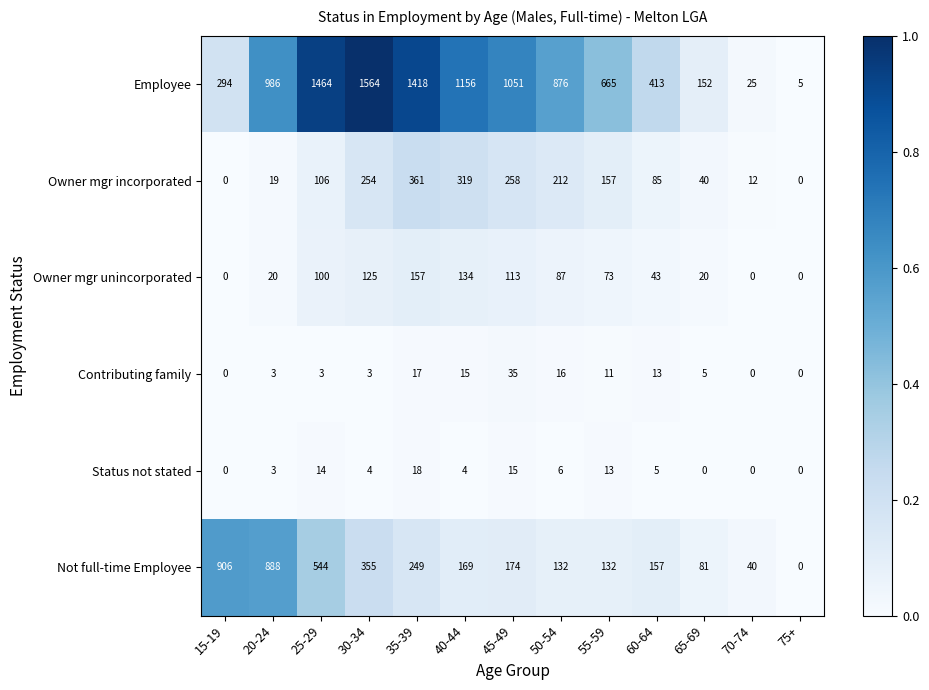

Which label corresponds to the largest value in the chart?

30-34